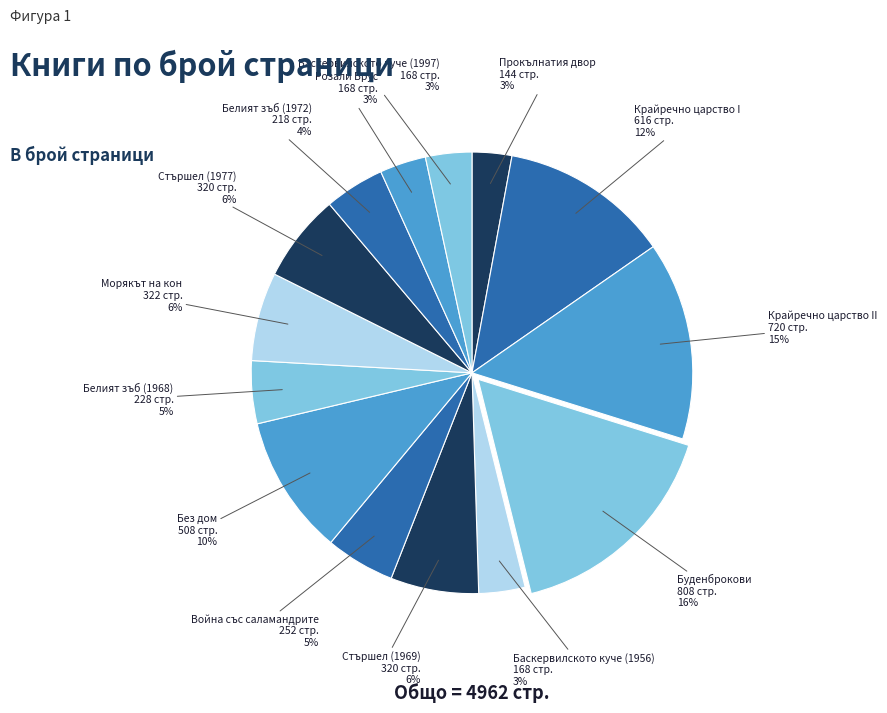

How many slices are in this pie chart?

14